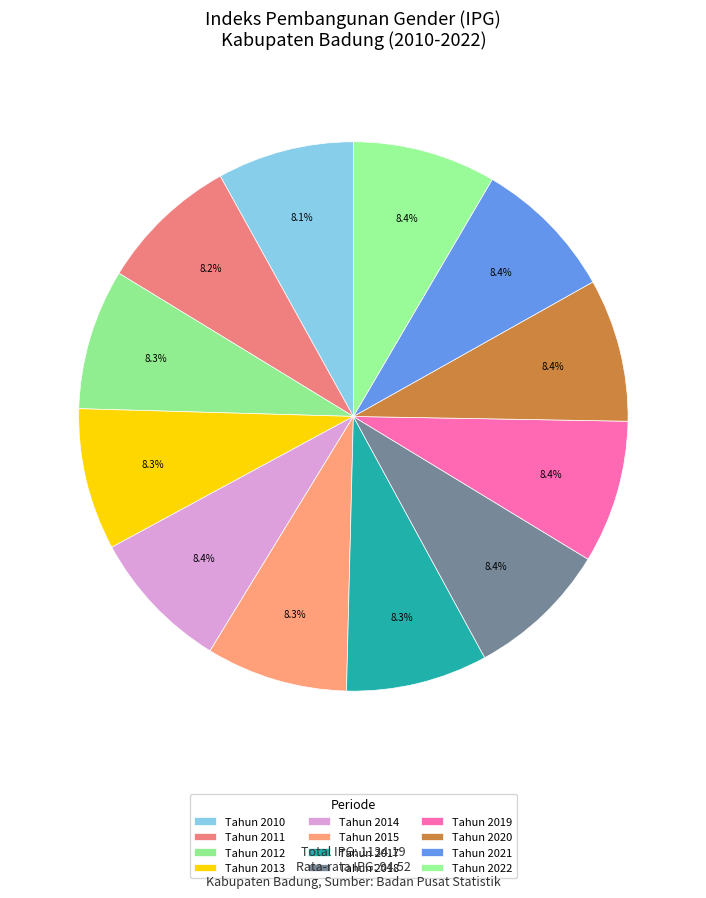

How many segments does this pie chart have?

12